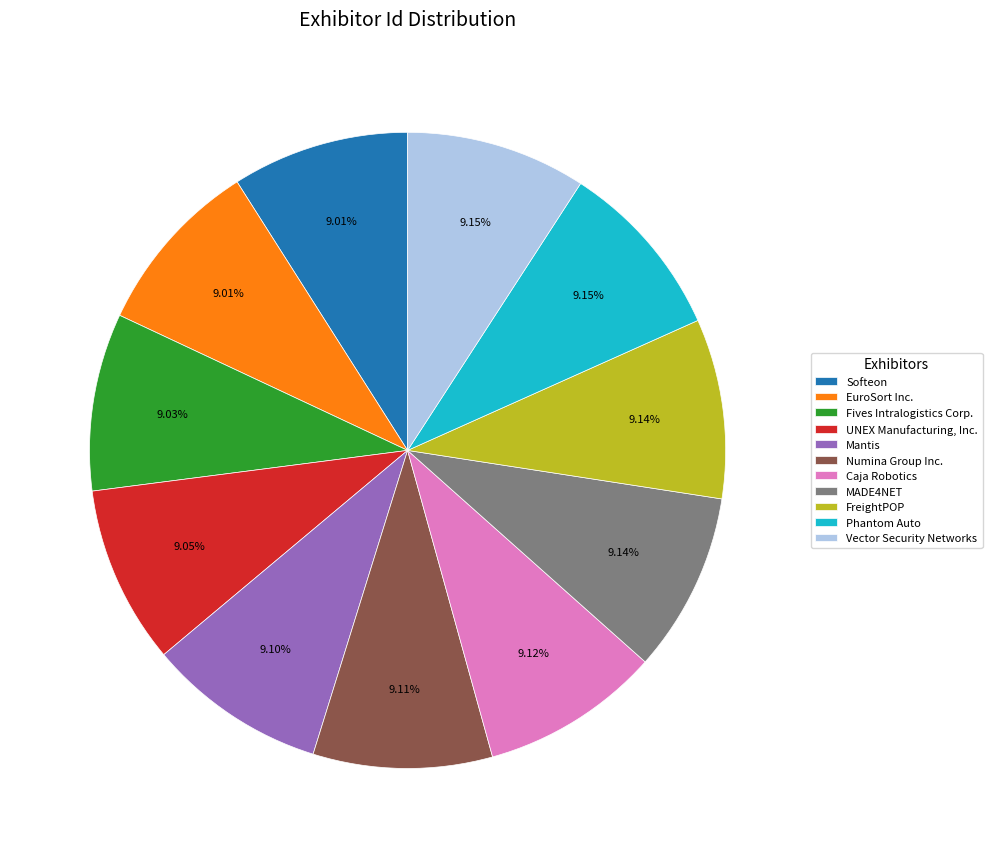

Approximately how many times larger is the value at Numina Group Inc. compared to Softeon?

1.0